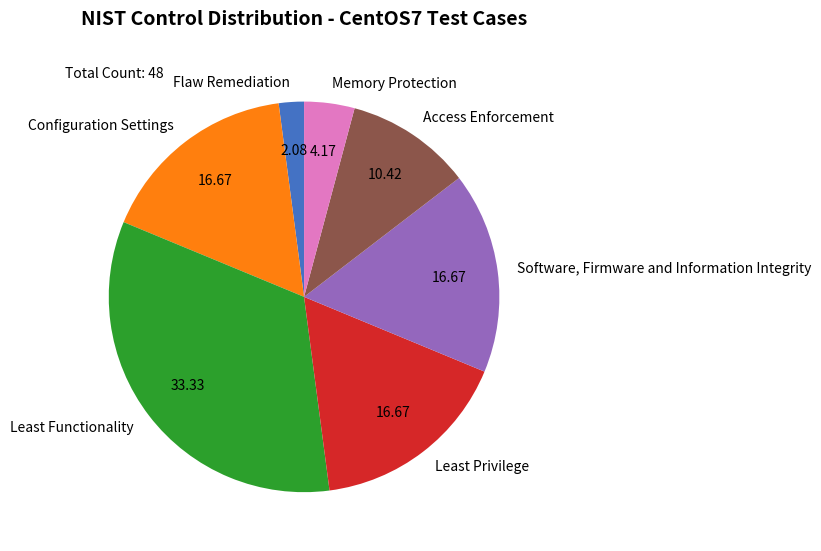

Does Least Privilege represent more than half of the total?

No